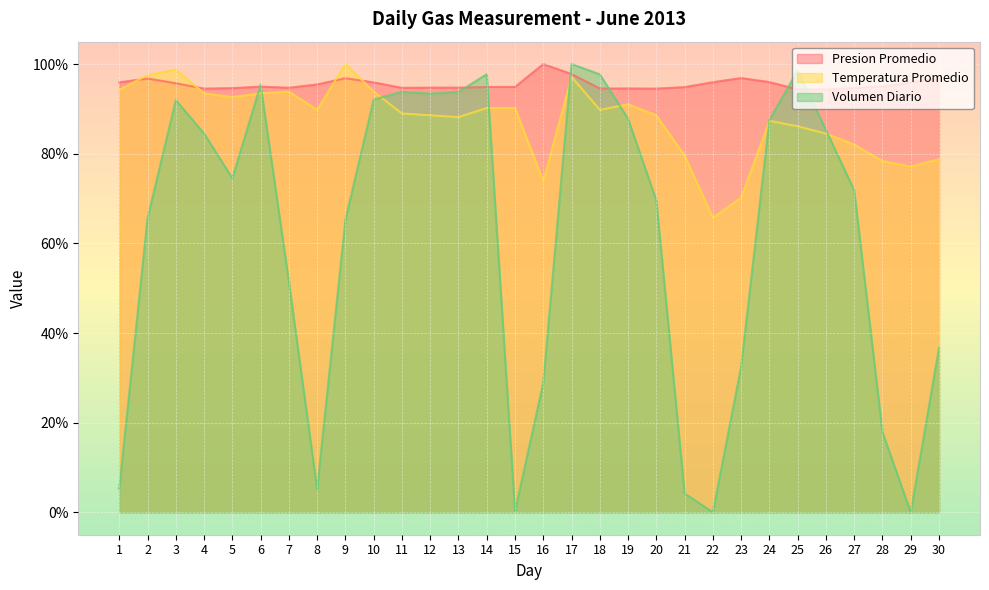

What is the average value of the Volumen Diario series?

61.0